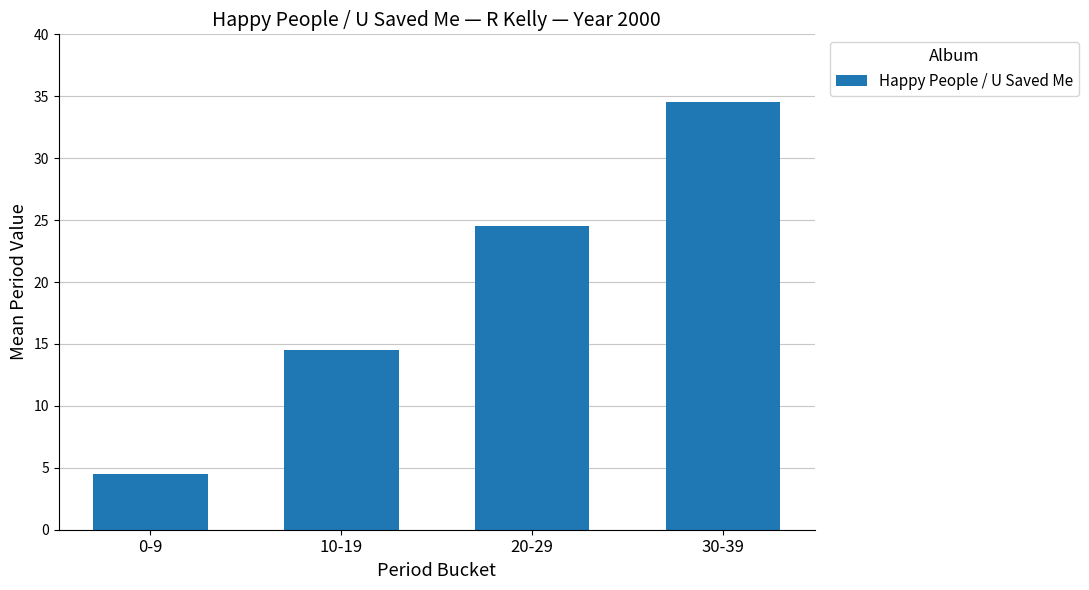

Which label corresponds to the smallest value in the chart?

0-9